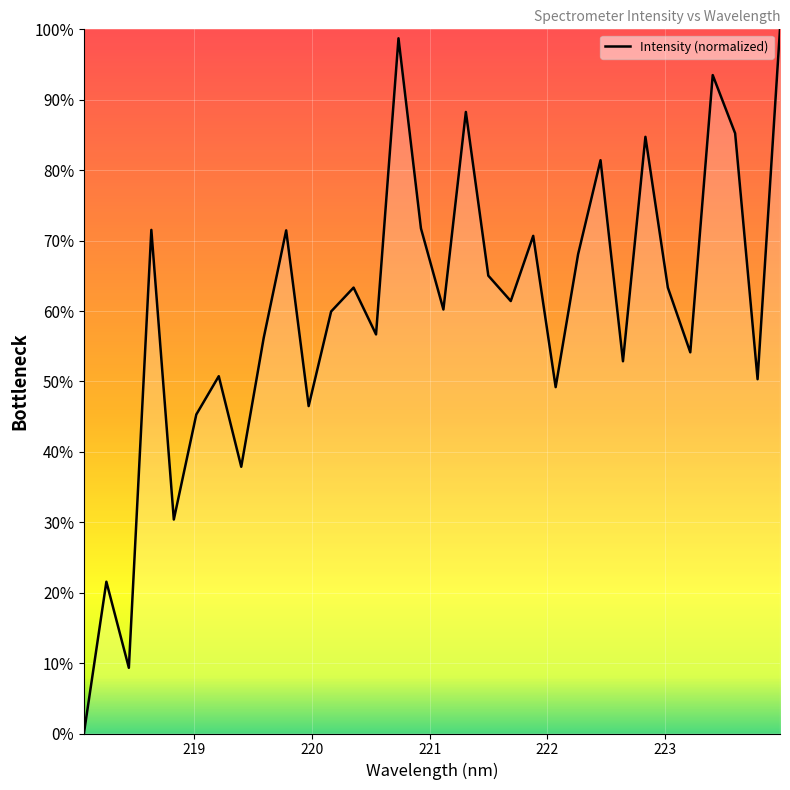

What is the difference between the maximum and minimum values?

100.0